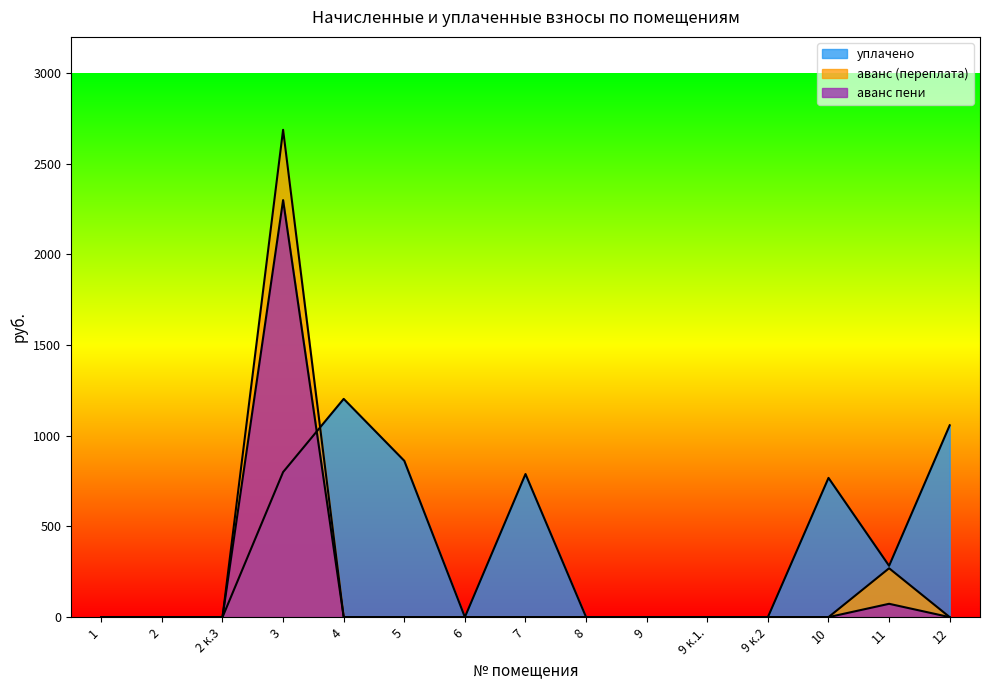

Which category has the lowest value across all series?

1